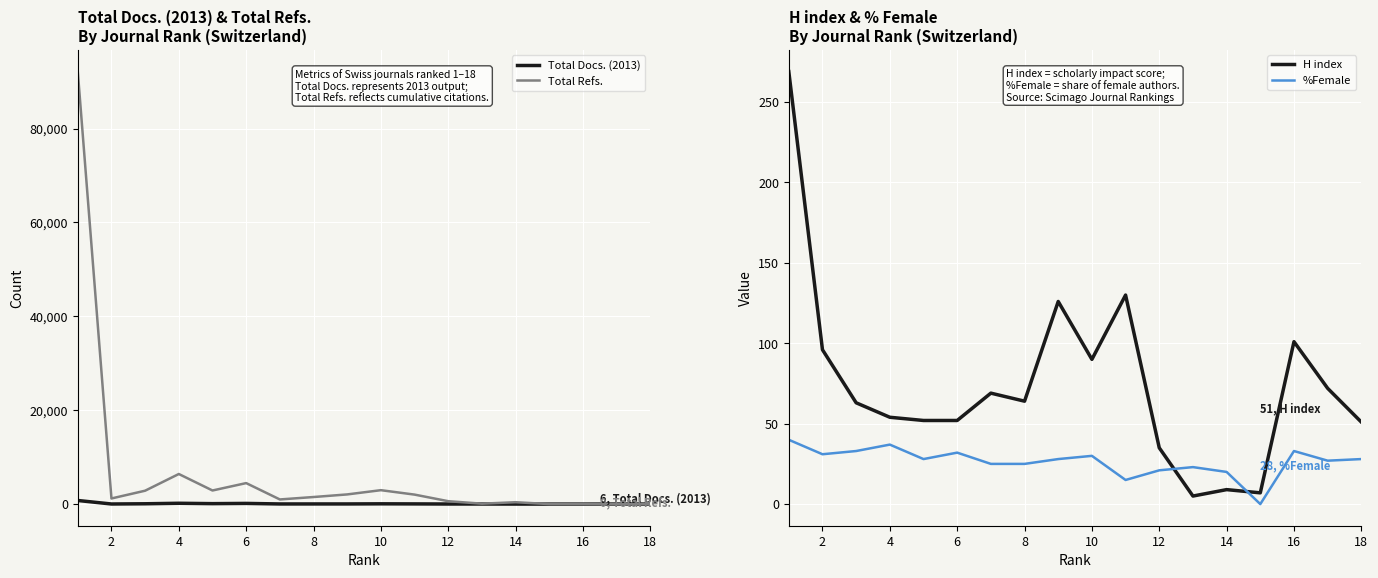

List the series in order of their peak value, lowest first.

%Female, H index, Total Docs. (2013), Total Refs.